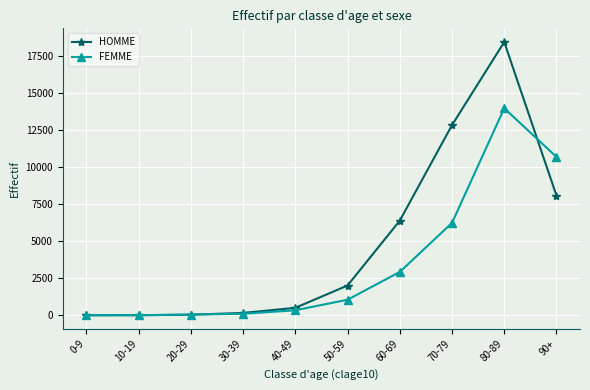

True or false: HOMME and FEMME cross at least once.

True